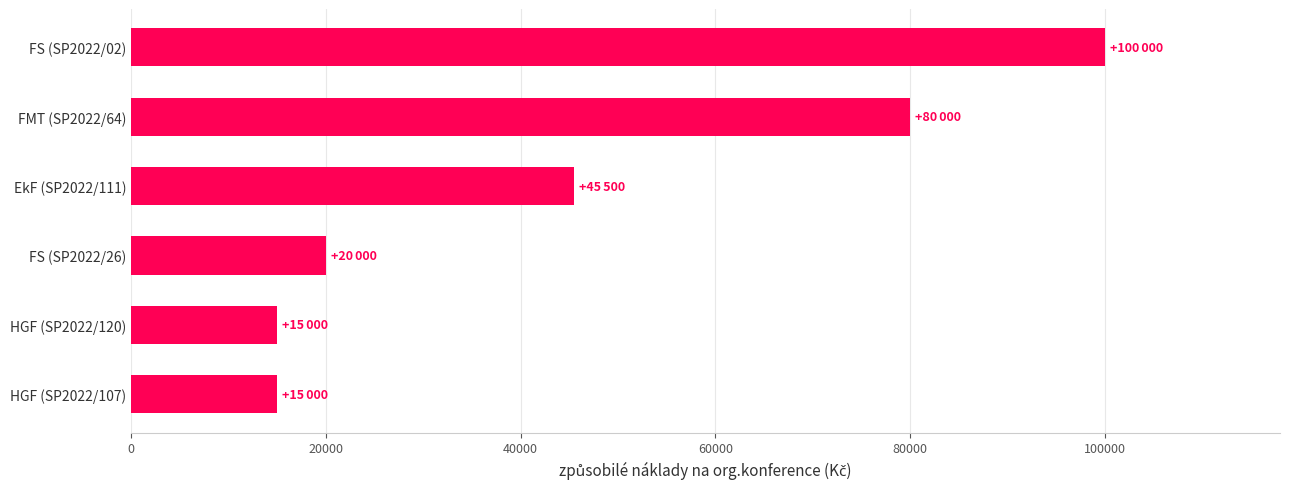

What is the ratio of the value at FMT (SP2022/64) to the value at HGF (SP2022/107)?

5.3